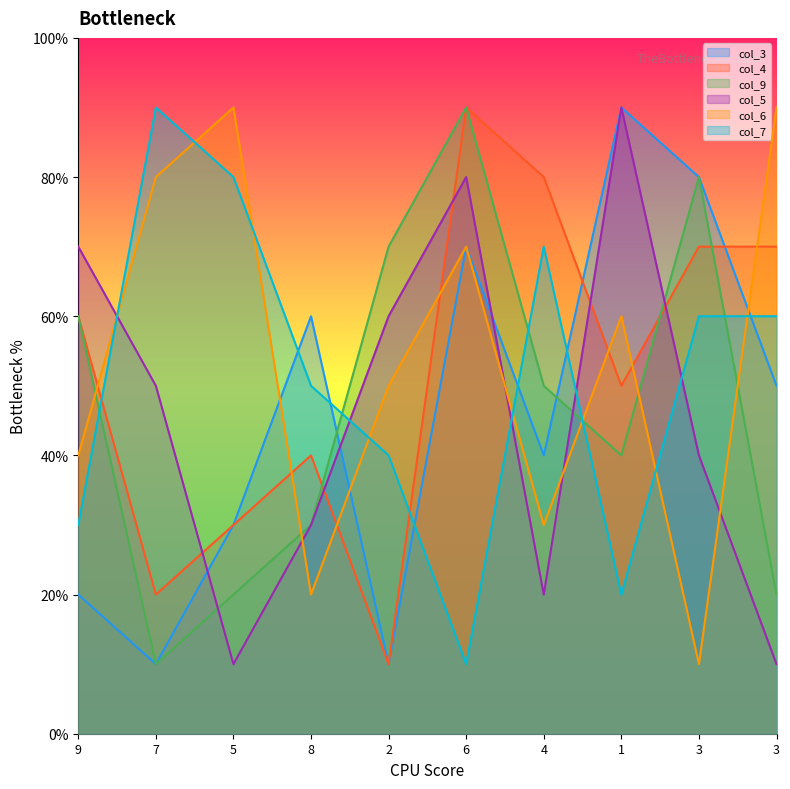

Reading left to right, what are all the values shown in this chart?

col_3: 2	1	3	6	1	7	4	9	8	5
col_4: 6	2	3	4	1	9	8	5	7	7
col_9: 6	1	2	3	7	9	5	4	8	2
col_5: 7	5	1	3	6	8	2	9	4	1
col_6: 4	8	9	2	5	7	3	6	1	9
col_7: 3	9	8	5	4	1	7	2	6	6